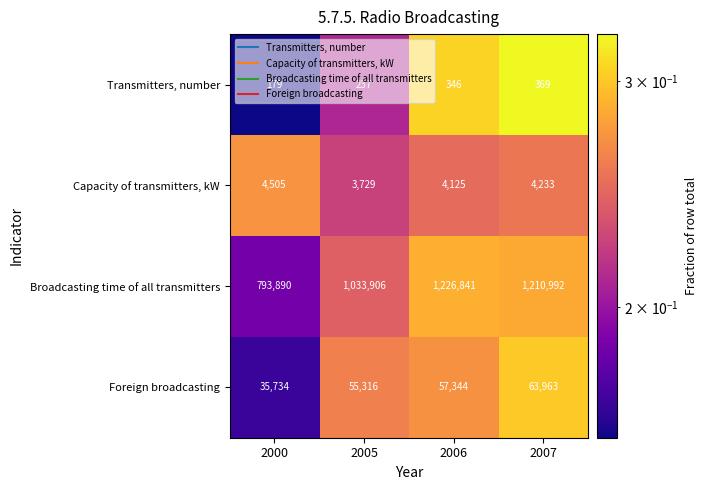

What is the difference between the Broadcasting time of all transmitters values at 2007 and 2006?

15849